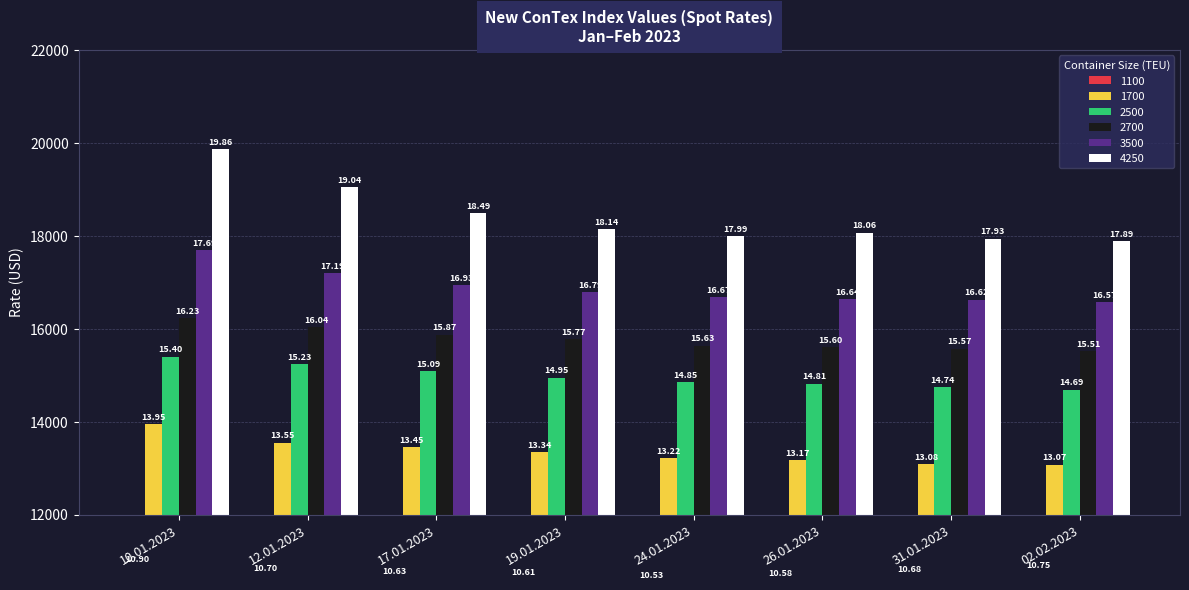

What is the value of the 2700 bar at the 6th from the left?

15600